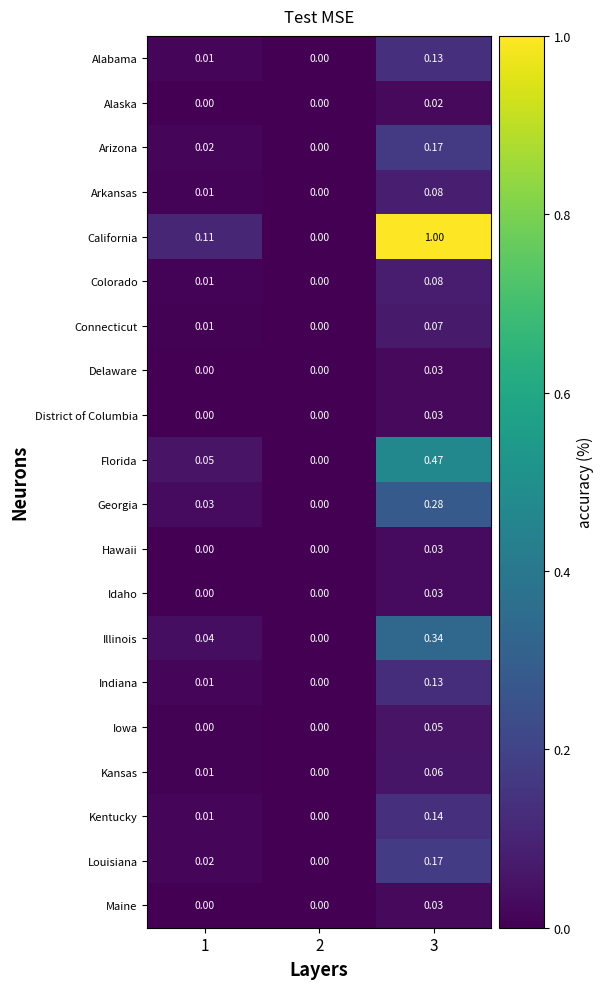

Which series has the largest total across all categories?

California